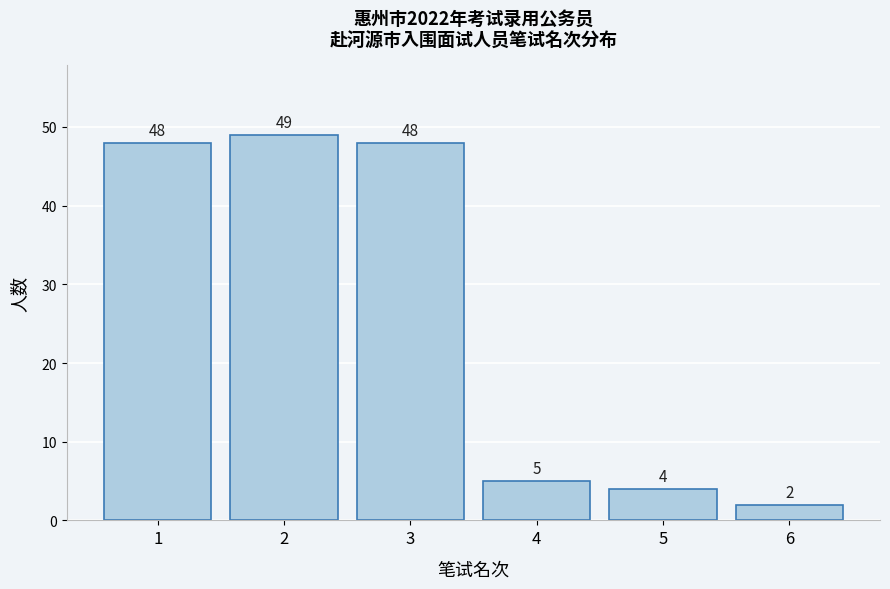

Reading left to right, list every bar in this chart as the range it spans on the x-axis followed by its height.

0.5 to 1.5: 48
1.5 to 2.5: 49
2.5 to 3.5: 48
3.5 to 4.5: 5
4.5 to 5.5: 4
5.5 to 6.5: 2